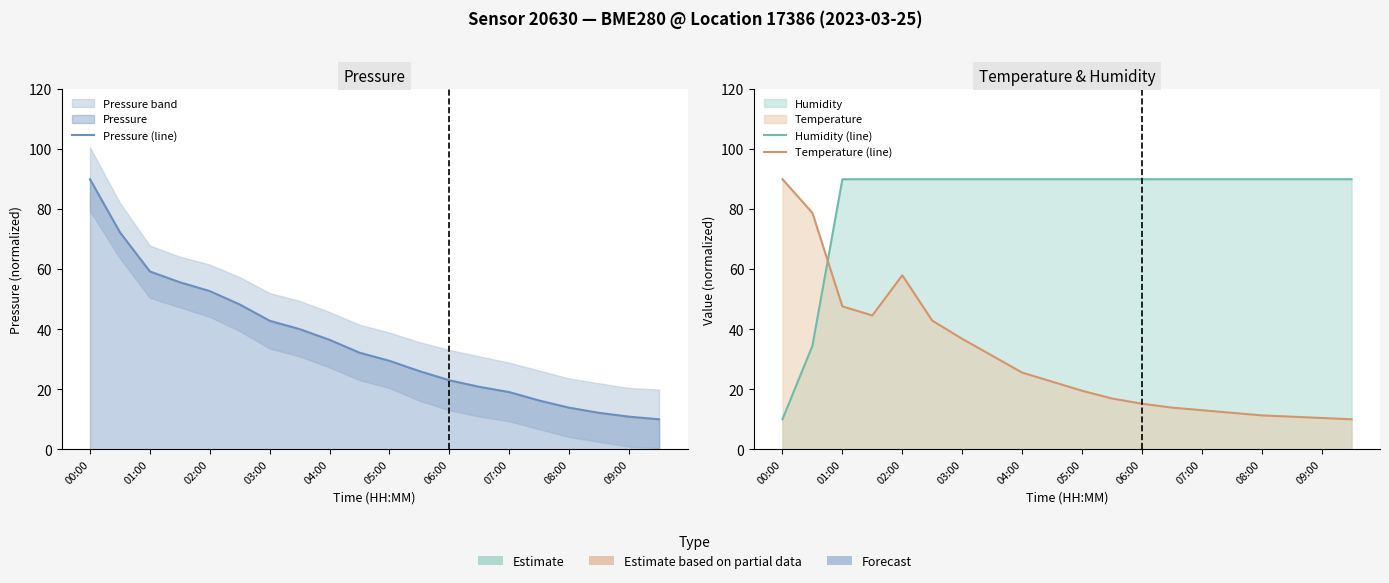

At how many categories does at least one series exceed 44?

20